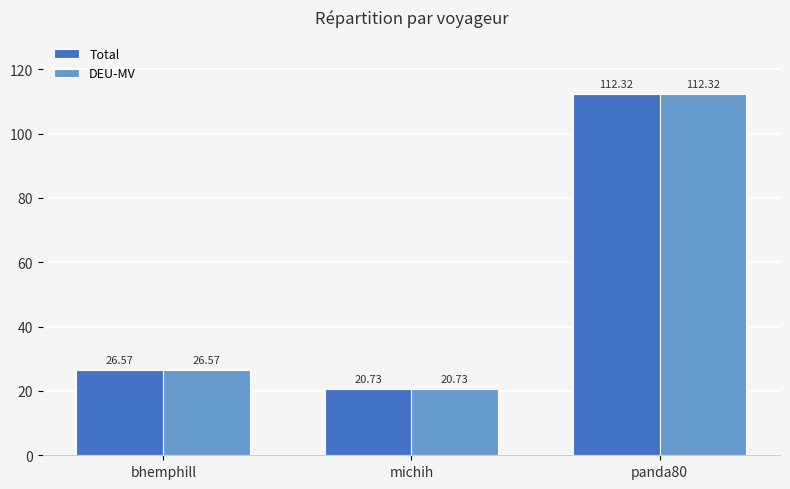

What is the minimum value shown in the chart?

20.7